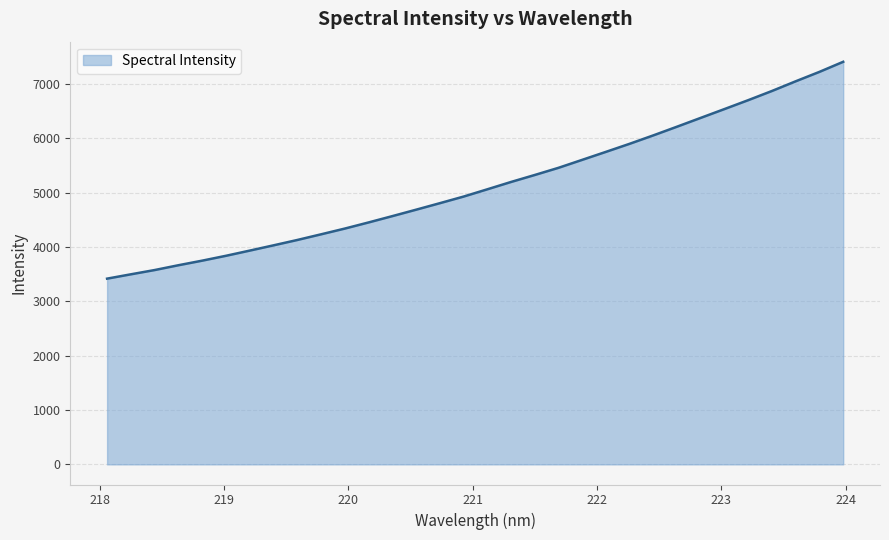

How many lines are shown in the chart?

1